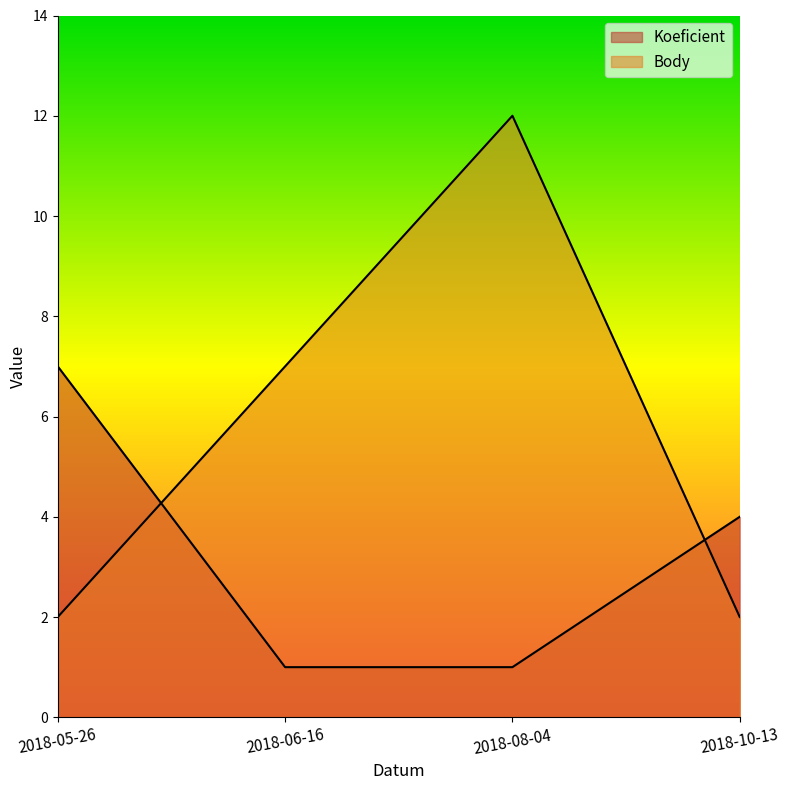

Count the Body values in the range 2 to 12.

4